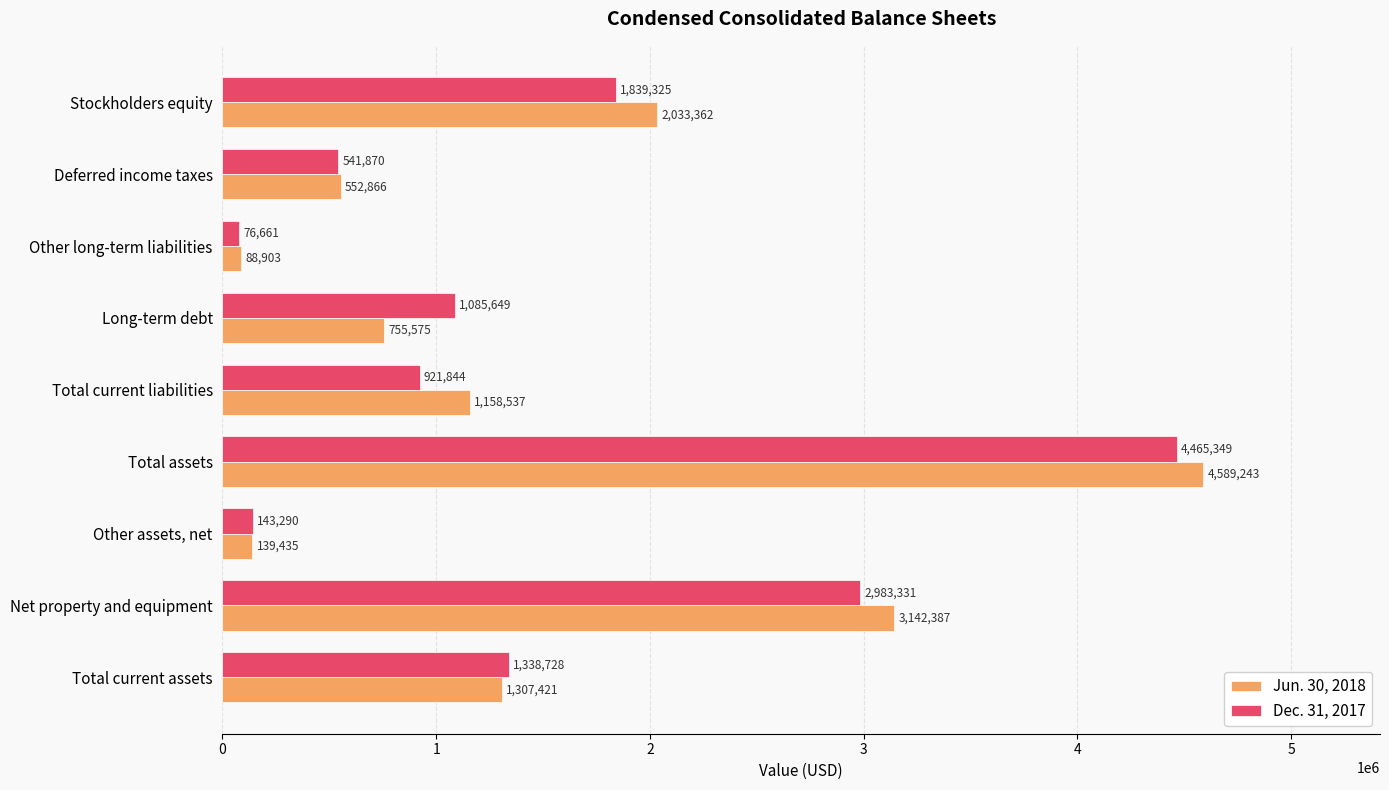

What is the minimum value shown in the chart?

76661